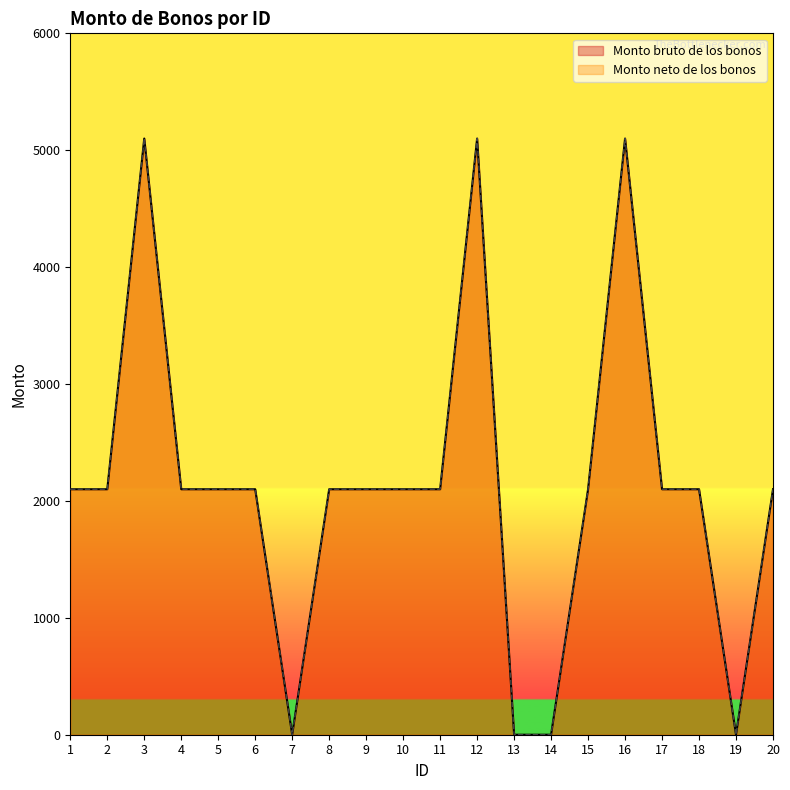

True or false: Monto bruto de los bonos has a value of 2134 at 13.

False